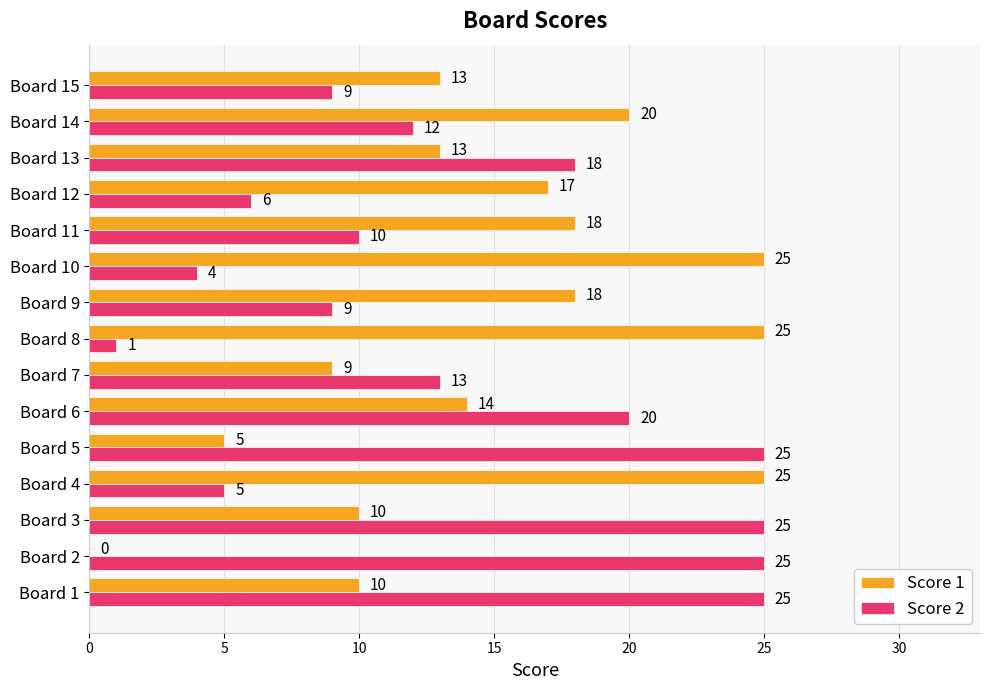

The value of Score 1 at Board 2 is 10. True or false?

False